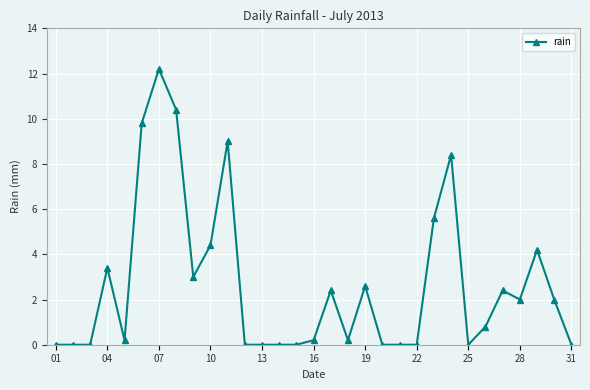

Reading left to right, list all the values displayed in this chart.

0.0	0.0	0.0	3.4	0.2	9.8	12.2	10.4	3.0	4.4	9.0	0.0	0.0	0.0	0.0	0.2	2.4	0.2	2.6	0.0	0.0	0.0	5.6	8.4	0.0	0.8	2.4	2.0	4.2	2.0	0.0